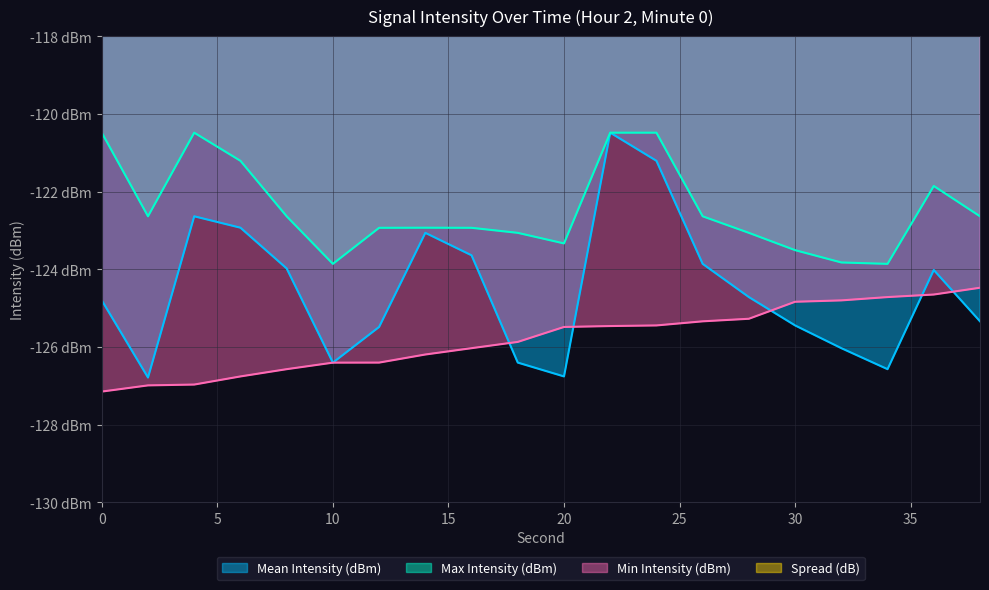

Which has a higher value, 8 or 10?

8